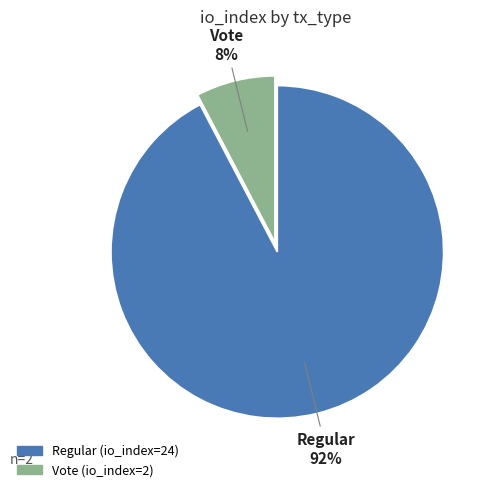

Which category has the smallest portion of the pie?

Vote (io_index=2)